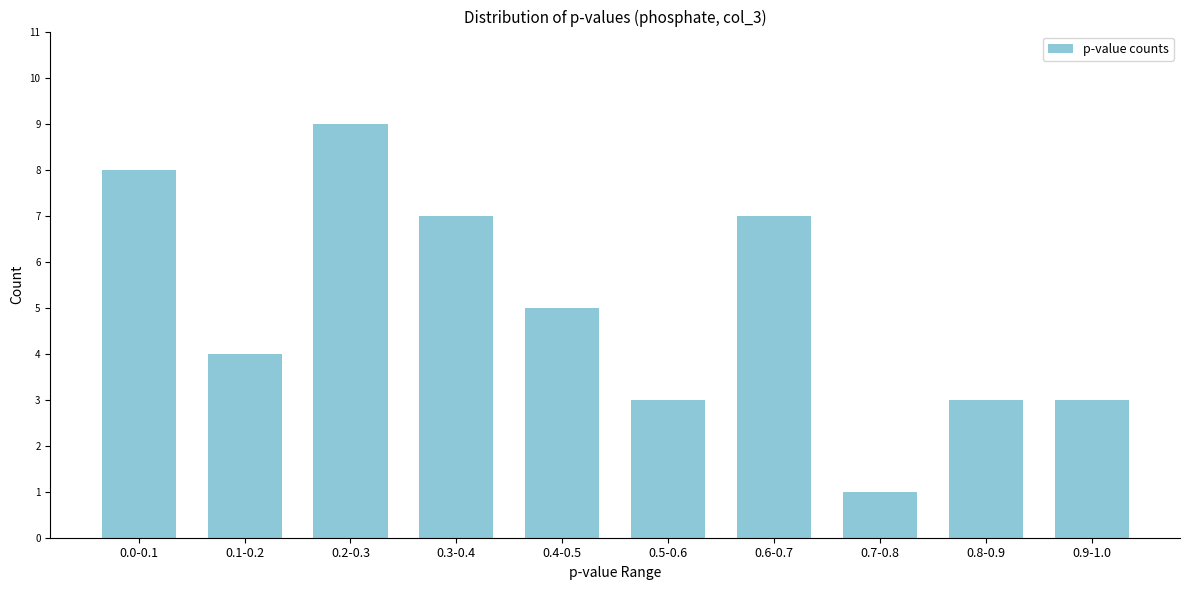

Reading left to right, what are all the values shown in this chart?

0.0-0.1=8	0.1-0.2=4	0.2-0.3=9	0.3-0.4=7	0.4-0.5=5	0.5-0.6=3	0.6-0.7=7	0.7-0.8=1	0.8-0.9=3	0.9-1.0=3